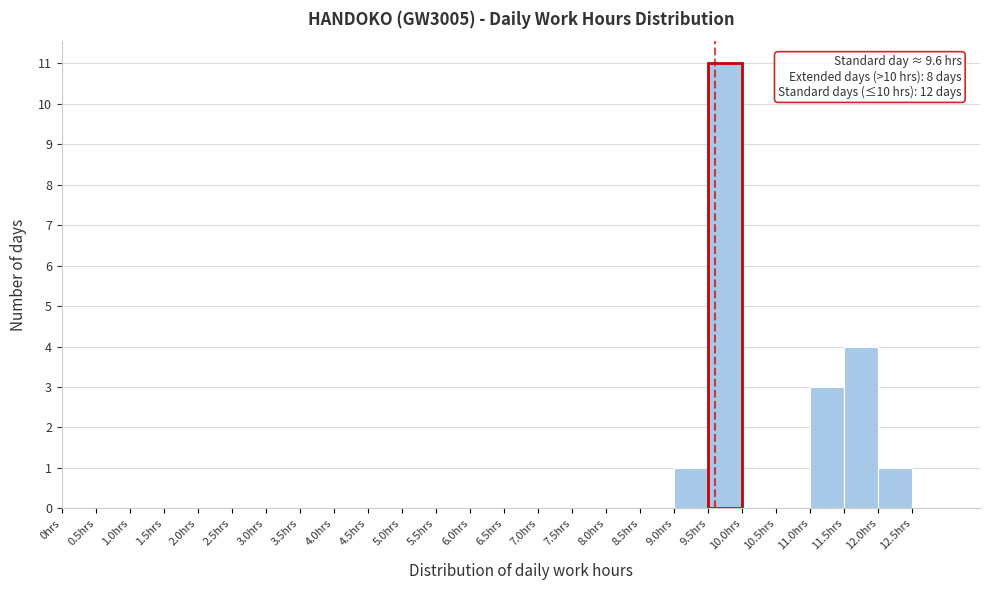

Which range on the x-axis has the tallest bar?

9.5 to 10.0